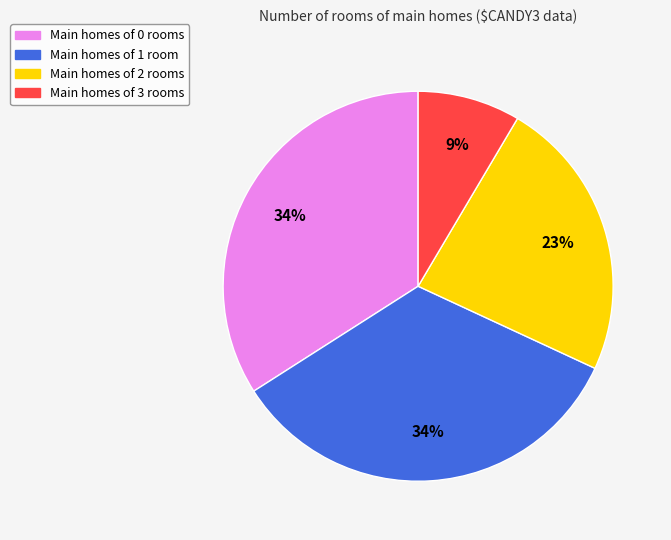

To the nearest percent, what portion does Main homes of 3 rooms represent?

9%